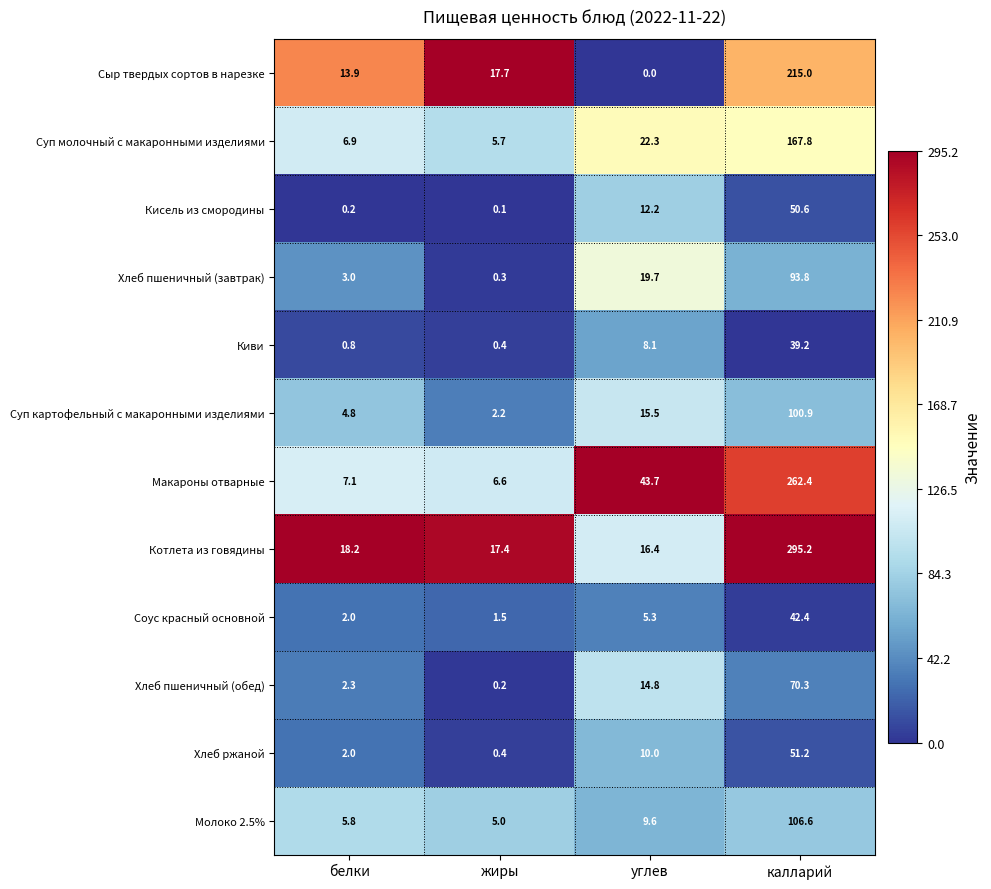

What is the spread (max minus min) of values at калларий?

256.0